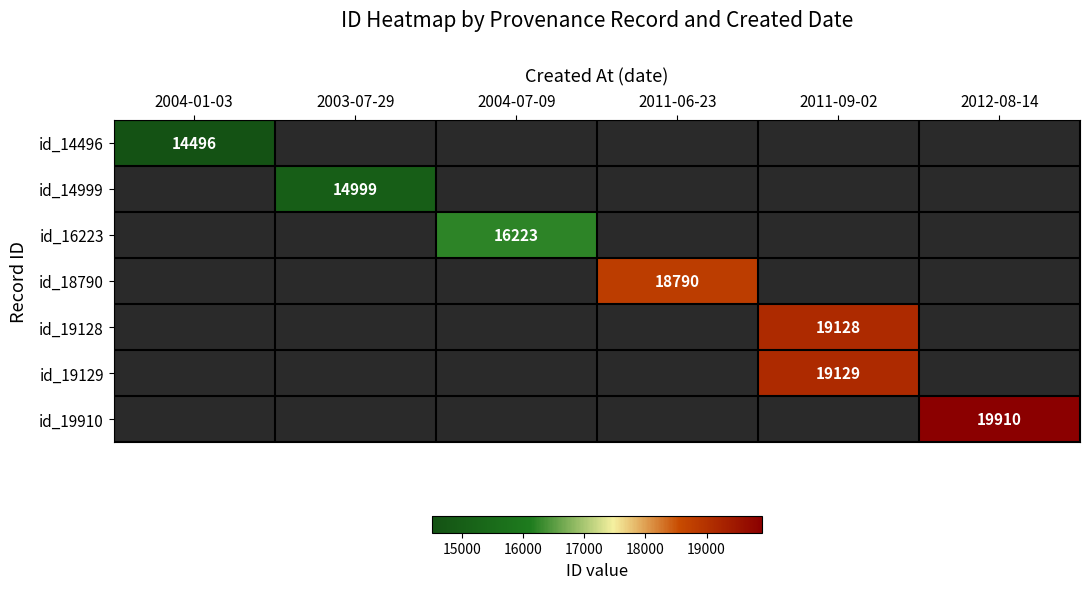

Is it true that id_18790 equals 18790 at 2011-06-23?

True